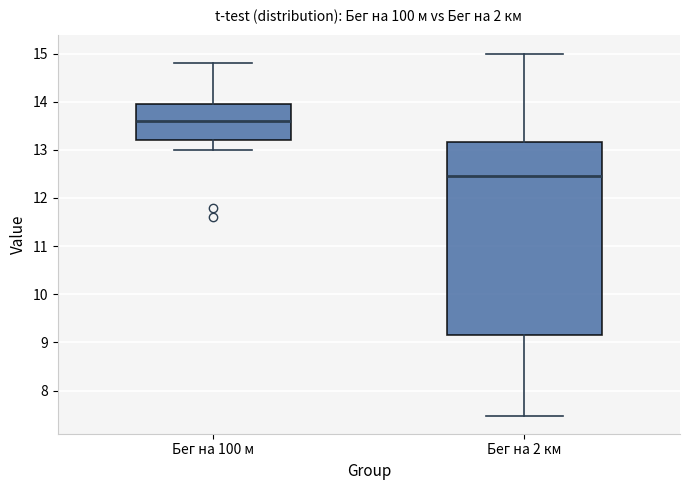

Where does the upper whisker of the box for Бег на 100 м end on the y-axis? The values are not printed on the chart, so give them approximately, as read against the axis.

14.8